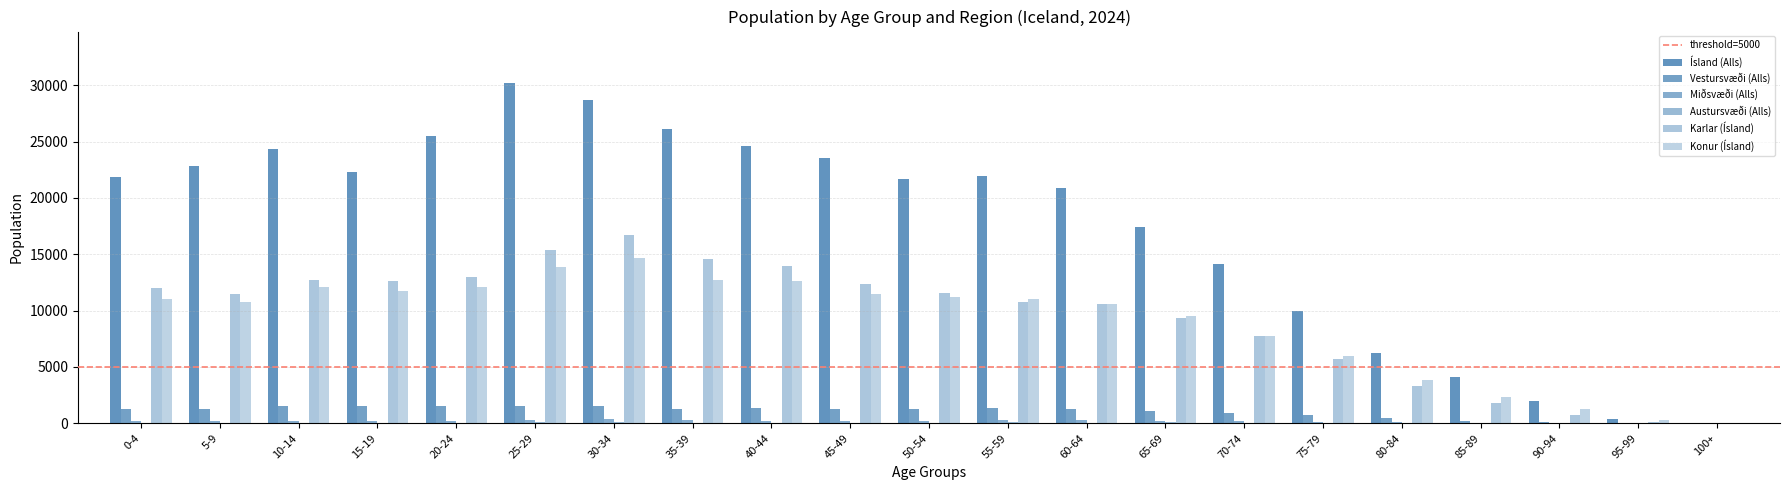

Which category has the highest value across all series?

25-29